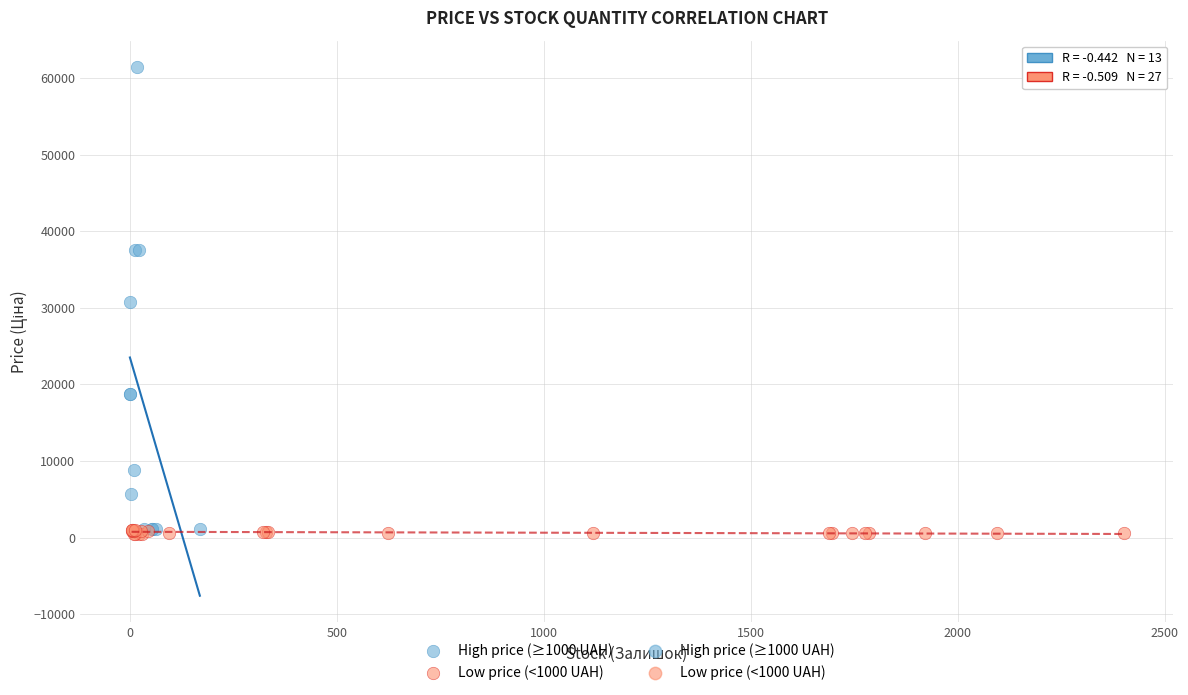

Which series has the largest Y range (max minus min)?

High price (≥1000 UAH)